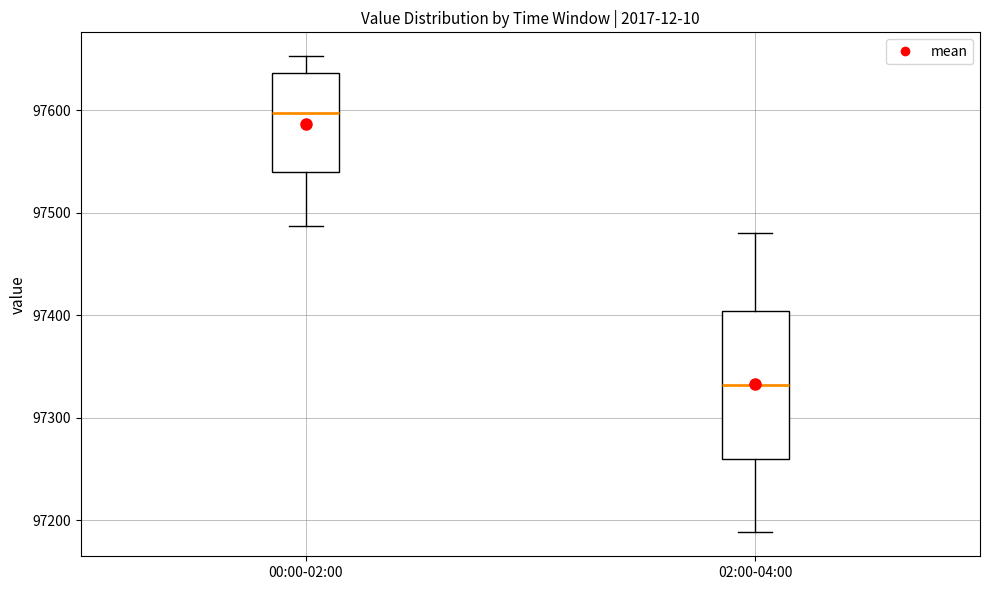

Which box has the lowest median line?

02:00-04:00